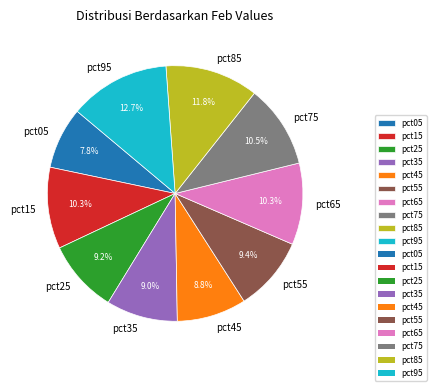

Which category has the smallest portion of the pie?

pct05